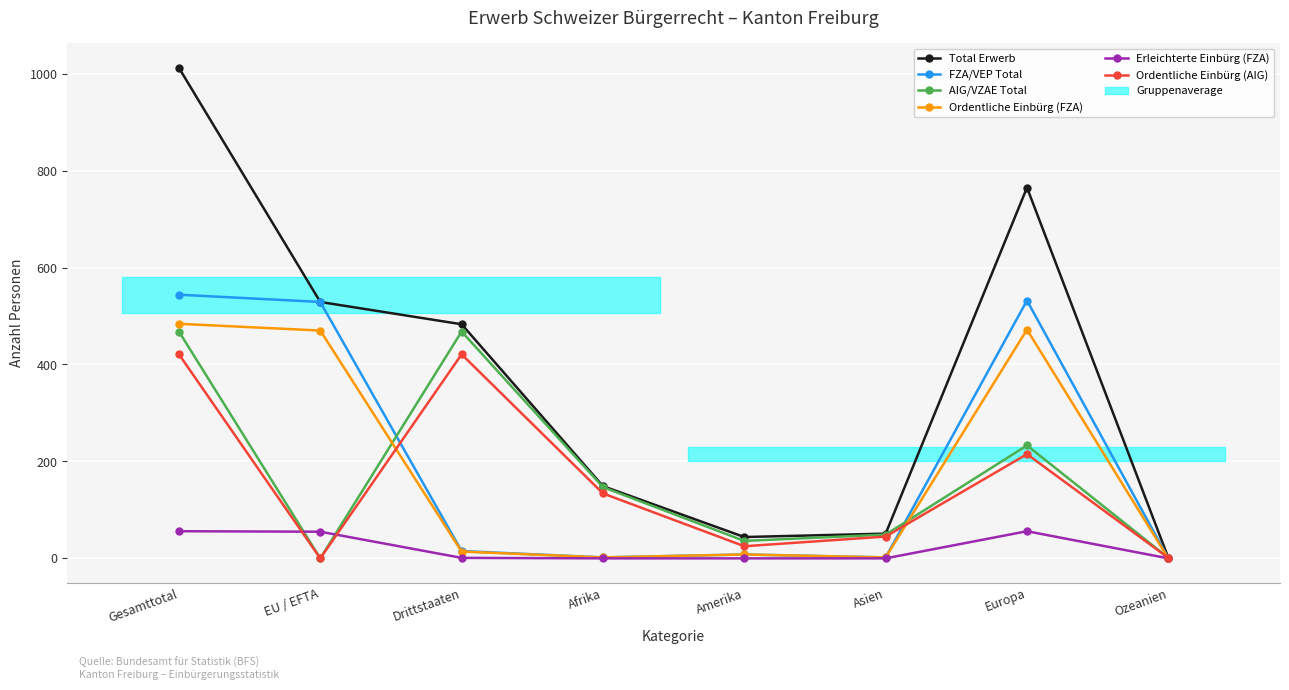

What is the total value across all series at Drittstaaten?

1402